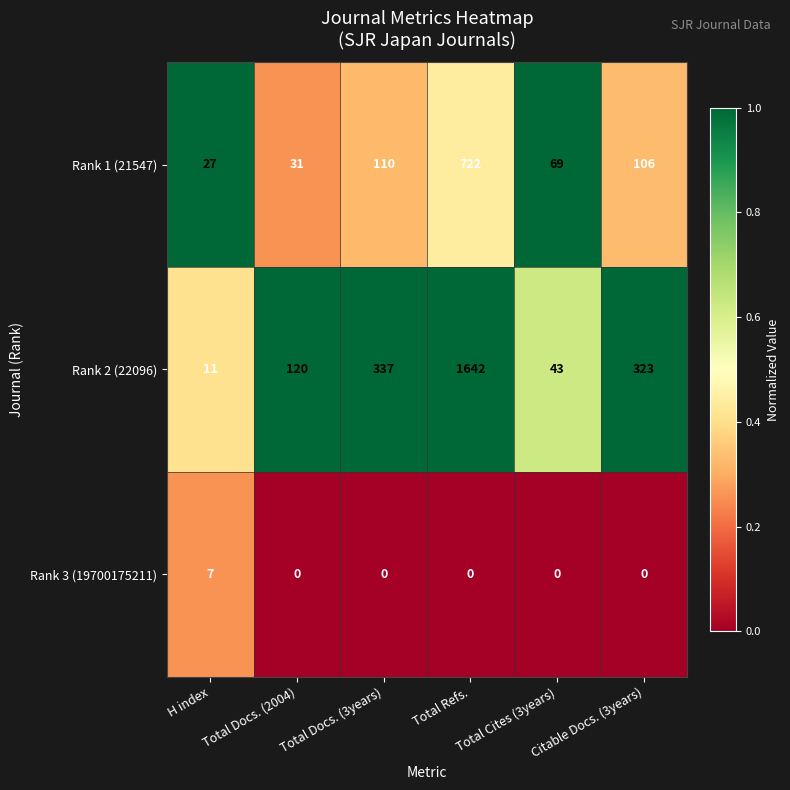

True or false: Rank 2 (22096) has a value of 11 at H index.

True